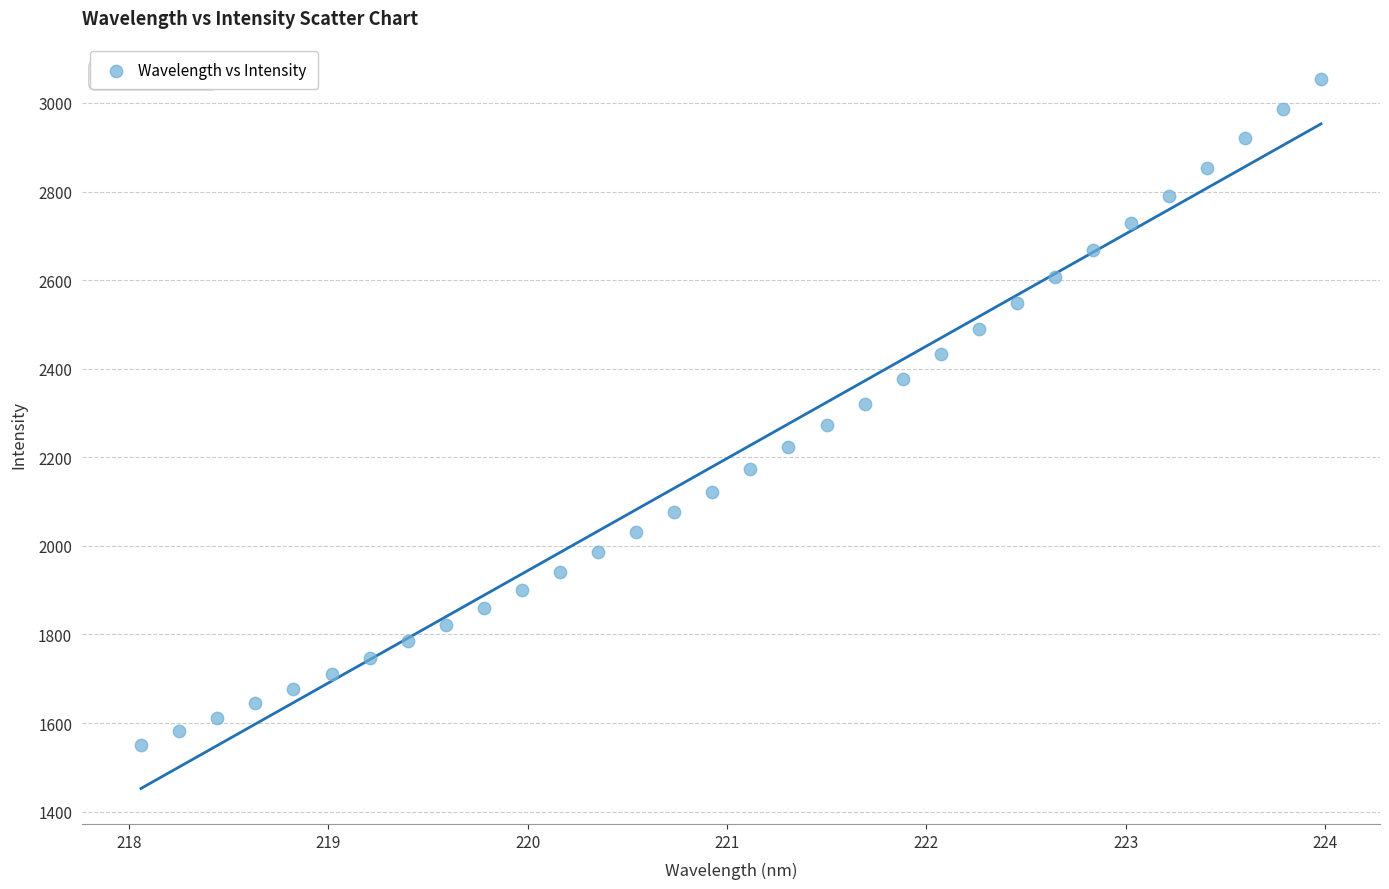

What is the range of X values (max minus min)?

5.9